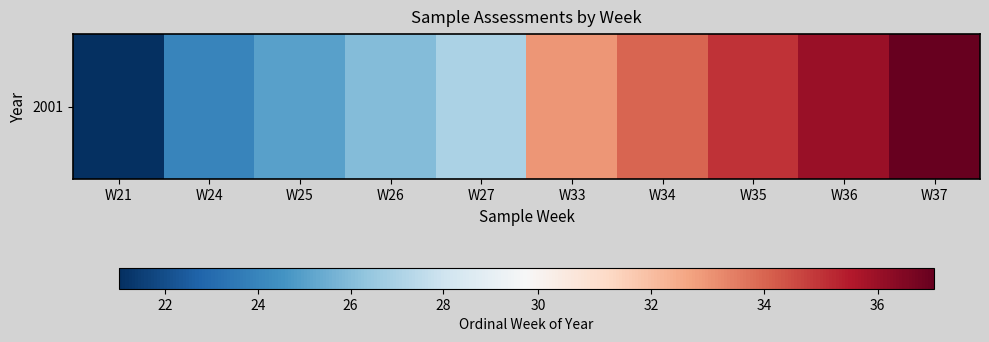

What is the average value?

30